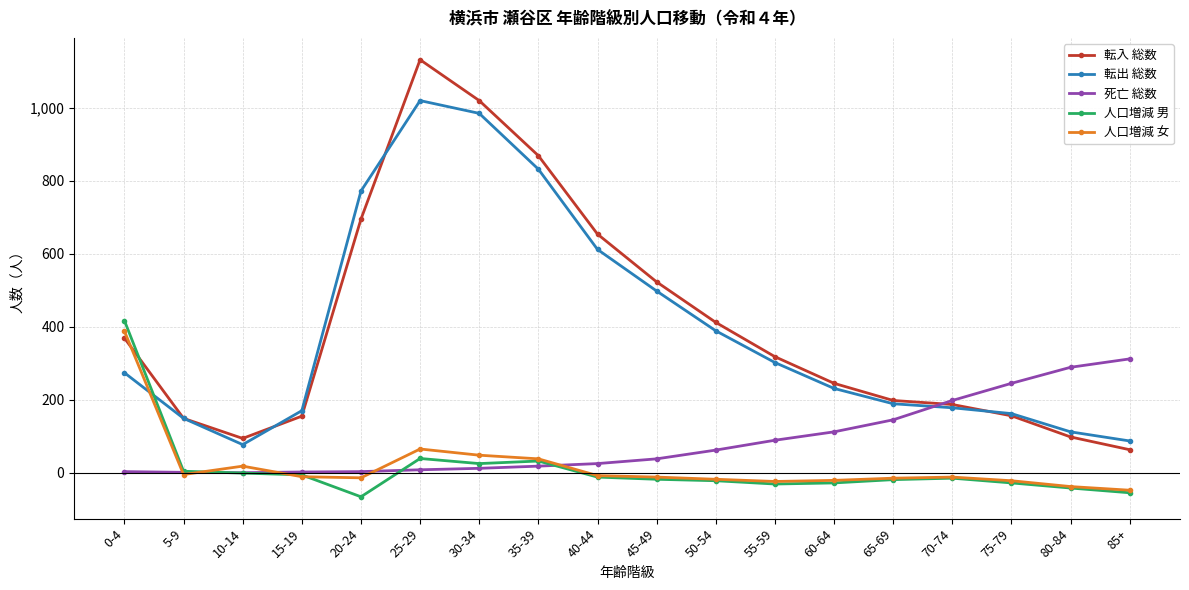

Where is the first local minimum for 転出 総数?

10-14